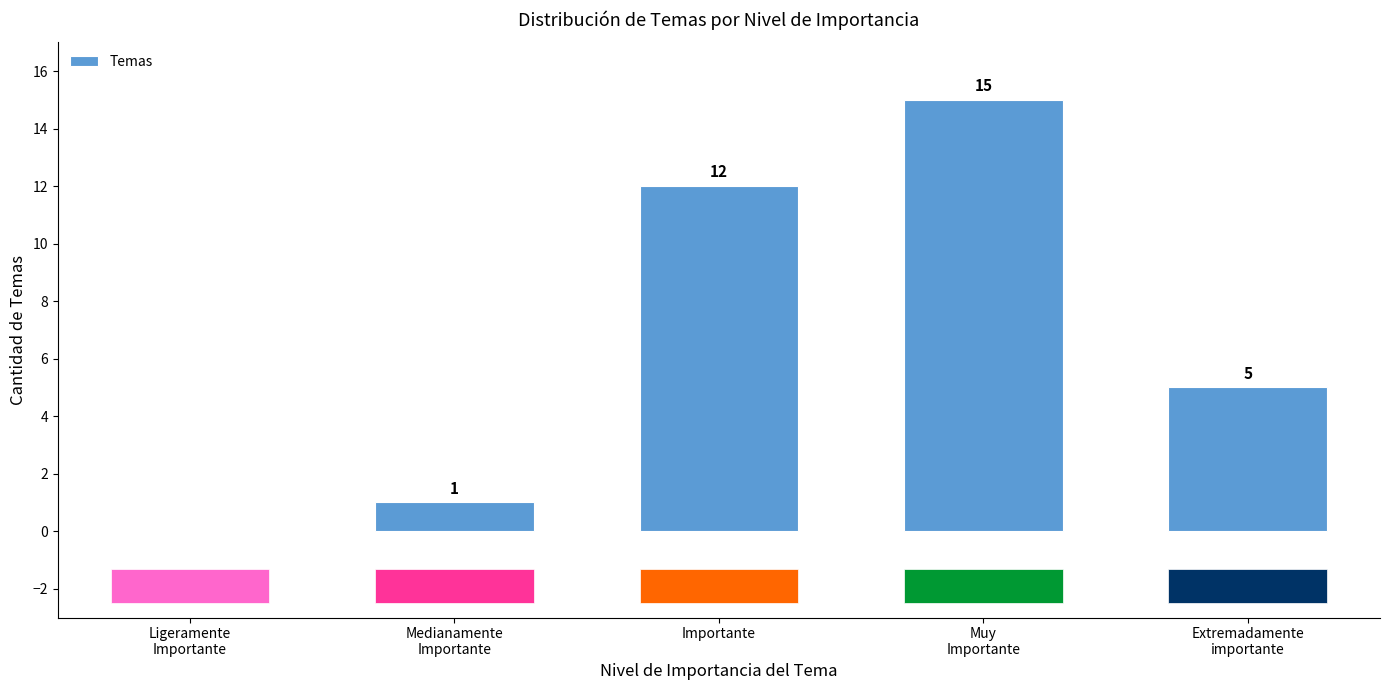

What is the greatest value displayed?

15